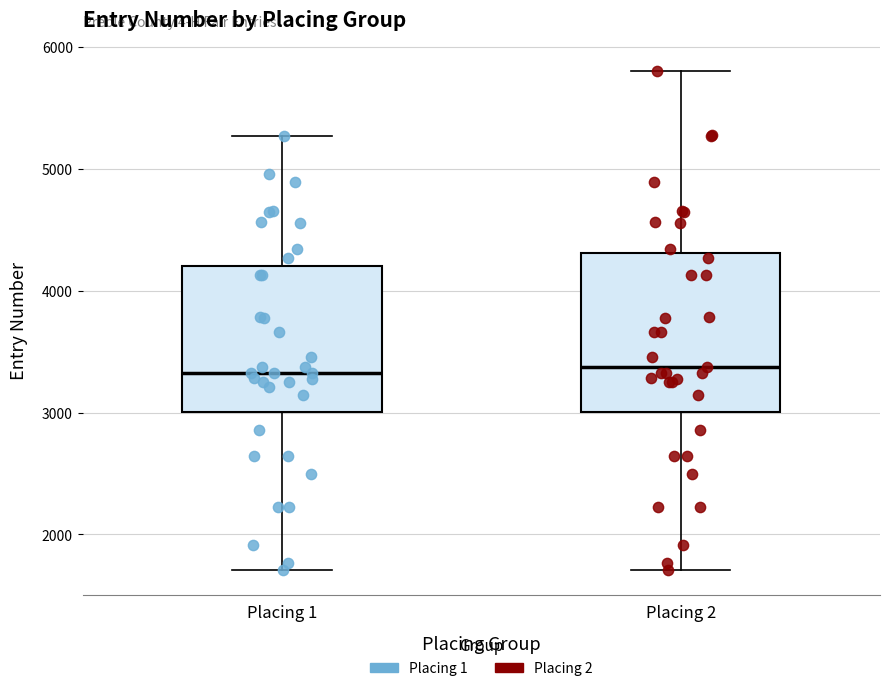

Reading left to right, transcribe this box plot: for each box, give where its median line is, the range the box spans, and where its two whiskers end, as read against the y-axis. The values are not printed on the chart, so give them approximately, as read against the axis.

Placing 1: median 3300, box 3000 to 4200, whiskers 1700 to 5300
Placing 2: median 3400, box 3000 to 4300, whiskers 1700 to 5800